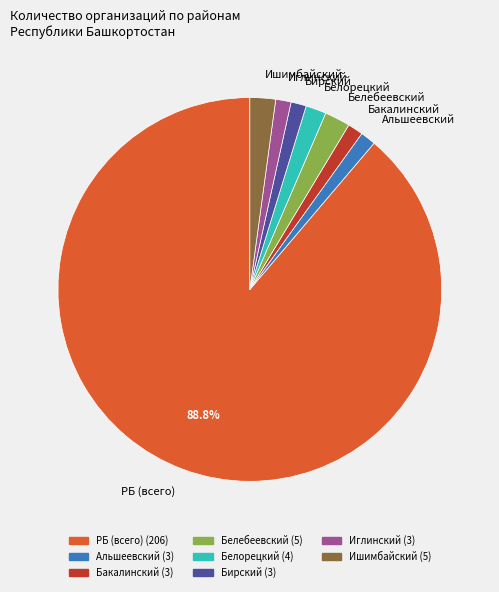

Between Бакалинский and Белебеевский, which is larger?

Белебеевский